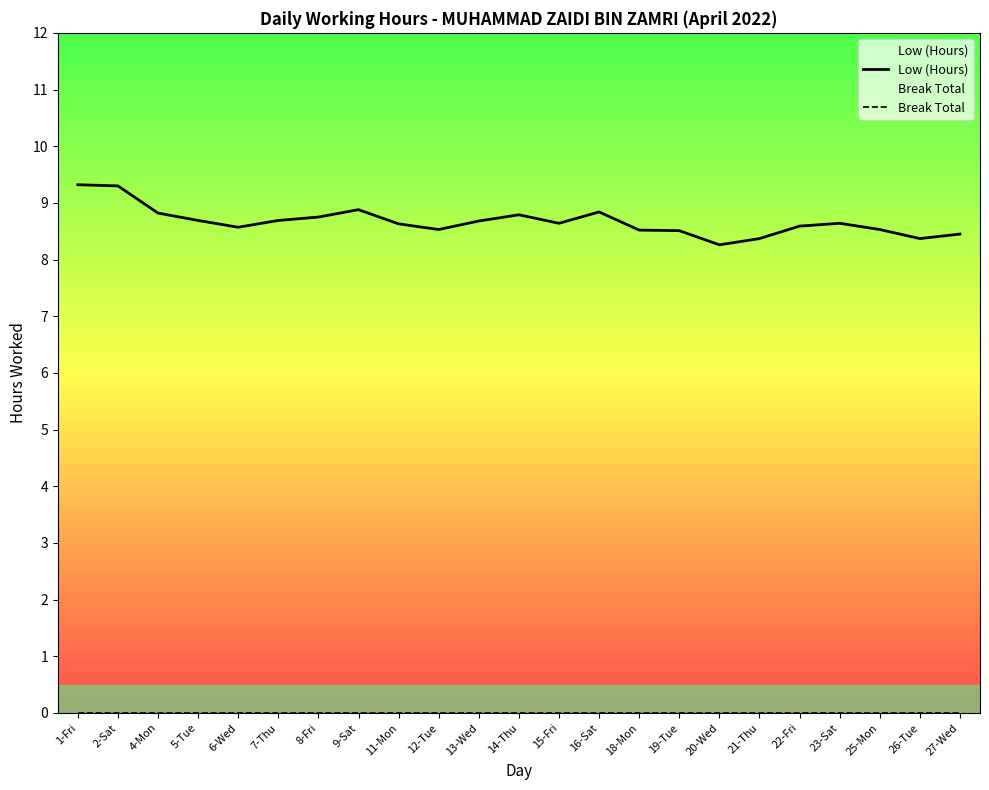

Reading left to right, list all the values displayed in this chart.

Low (Hours): 9.3	9.3	8.8	8.7	8.6	8.7	8.8	8.9	8.6	8.5	8.7	8.8	8.6	8.8	8.5	8.5	8.3	8.4	8.6	8.6	8.5	8.4	8.4
Break Total: 0.0	0.0	0.0	0.0	0.0	0.0	0.0	0.0	0.0	0.0	0.0	0.0	0.0	0.0	0.0	0.0	0.0	0.0	0.0	0.0	0.0	0.0	0.0